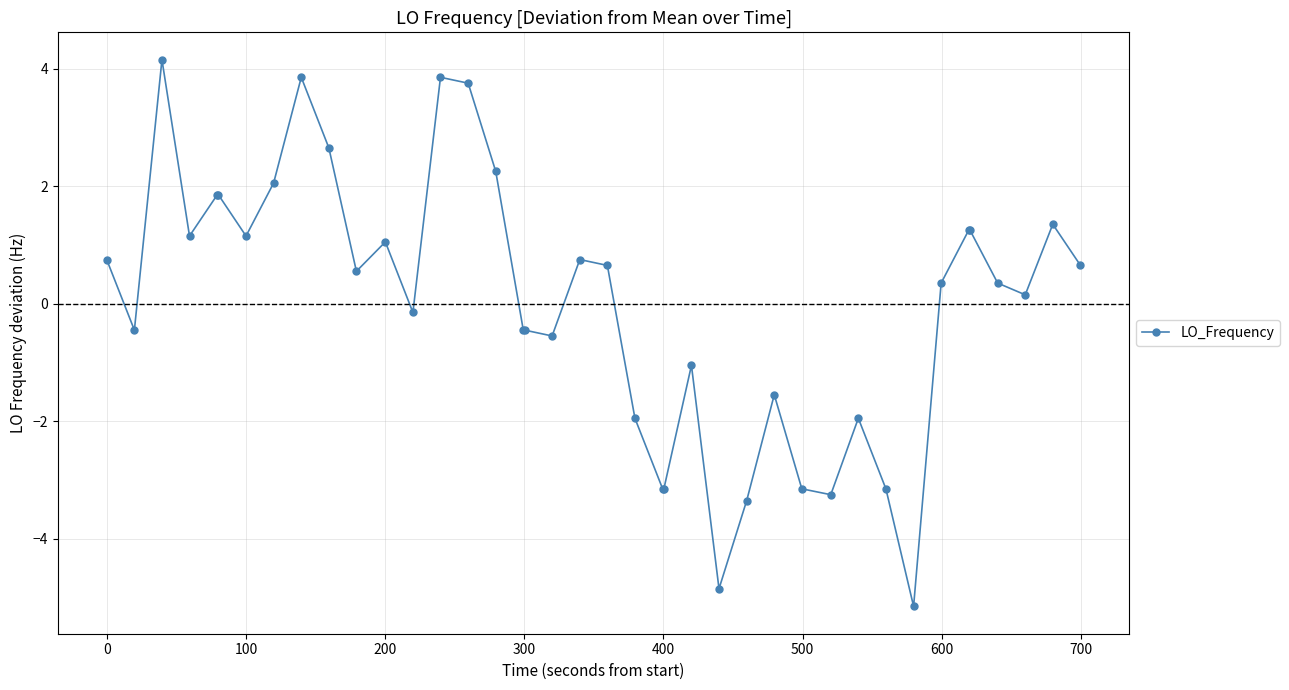

How many data points are above 0?

23